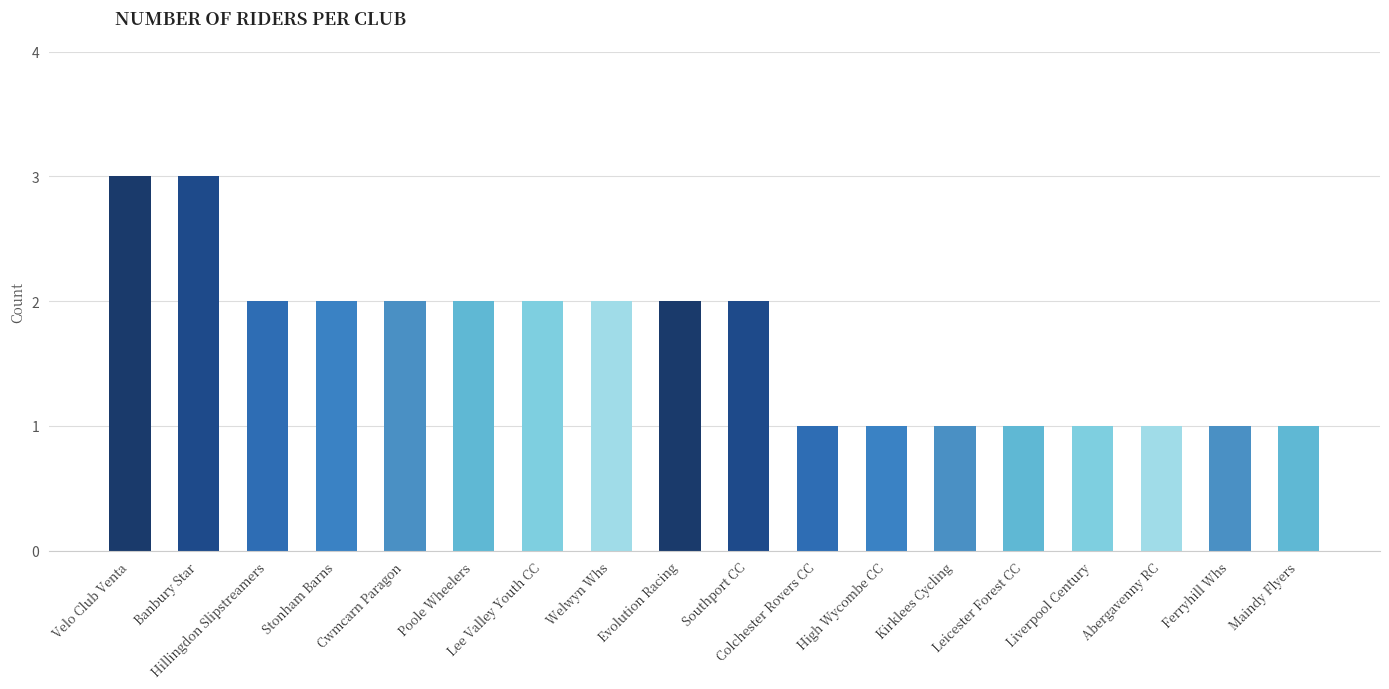

Reading left to right, list all the values displayed in this chart.

3	3	2	2	2	2	2	2	2	2	1	1	1	1	1	1	1	1